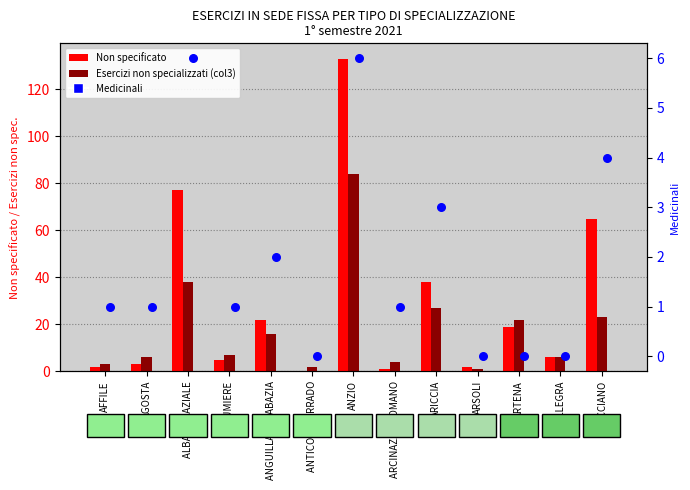

Which series reaches the minimum Y coordinate?

Non specificato